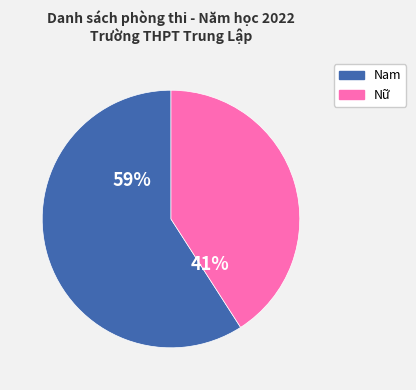

True or false: Nữ accounts for 54% of the total.

False